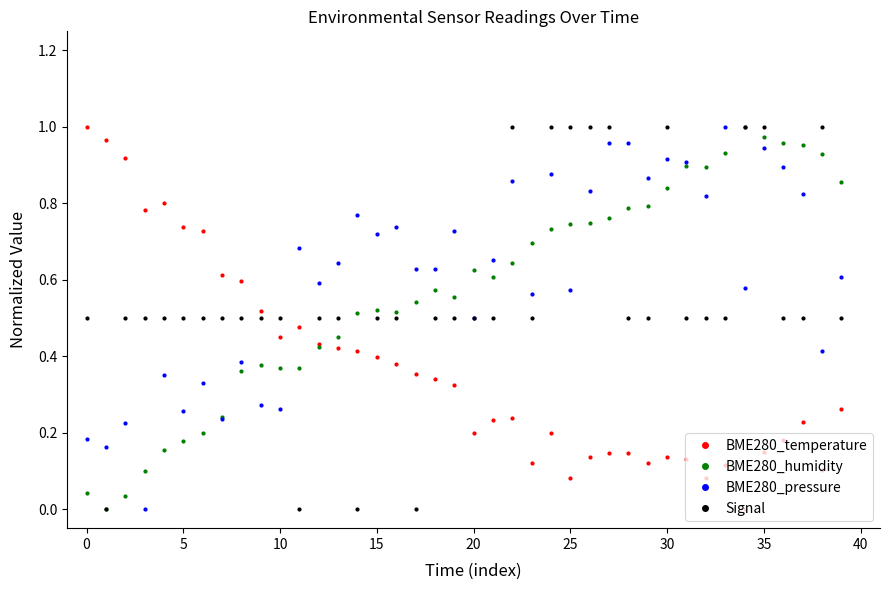

True or false: BME280_humidity has more than 2 interior local peaks.

True